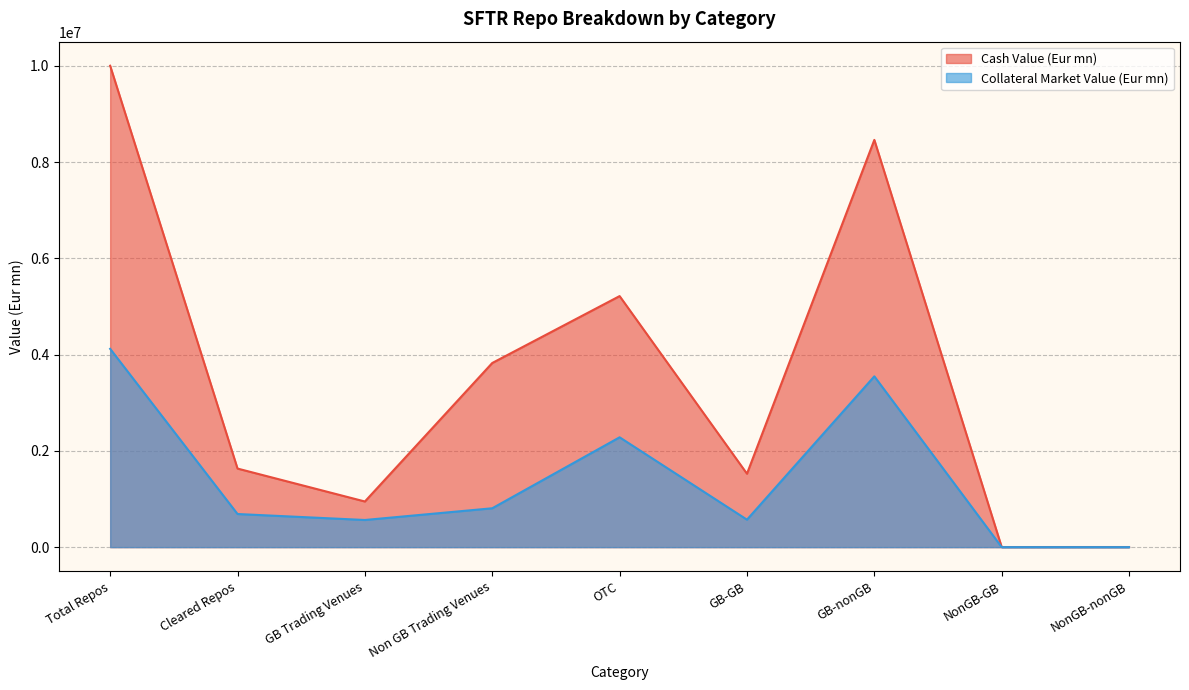

What is the total value across all series at GB-nonGB?

12012294.0